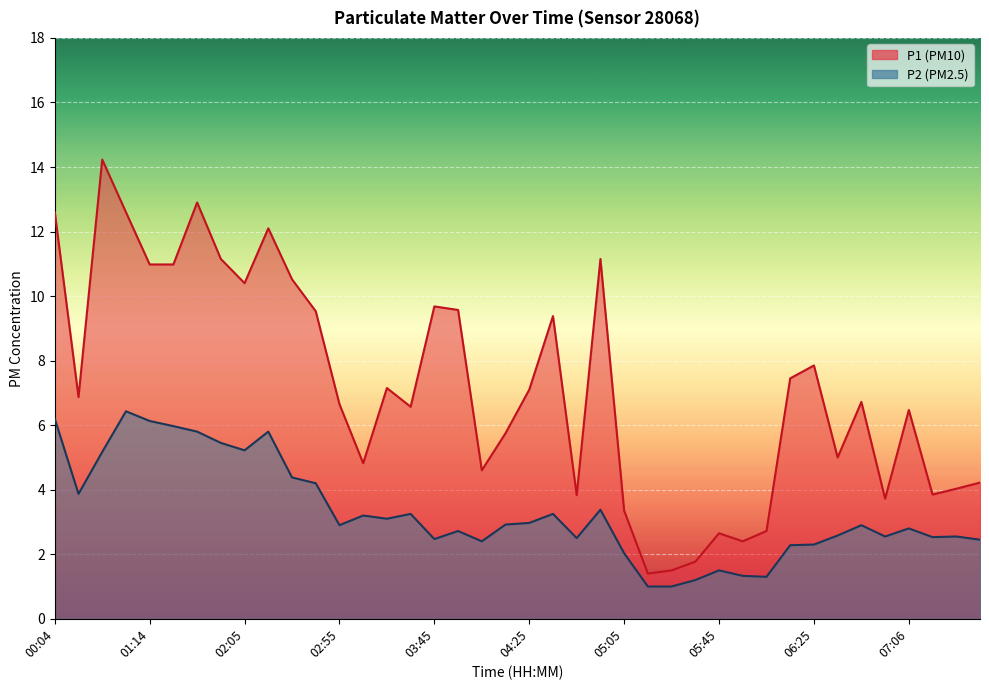

How many interior local peaks does the P1 series have?

11